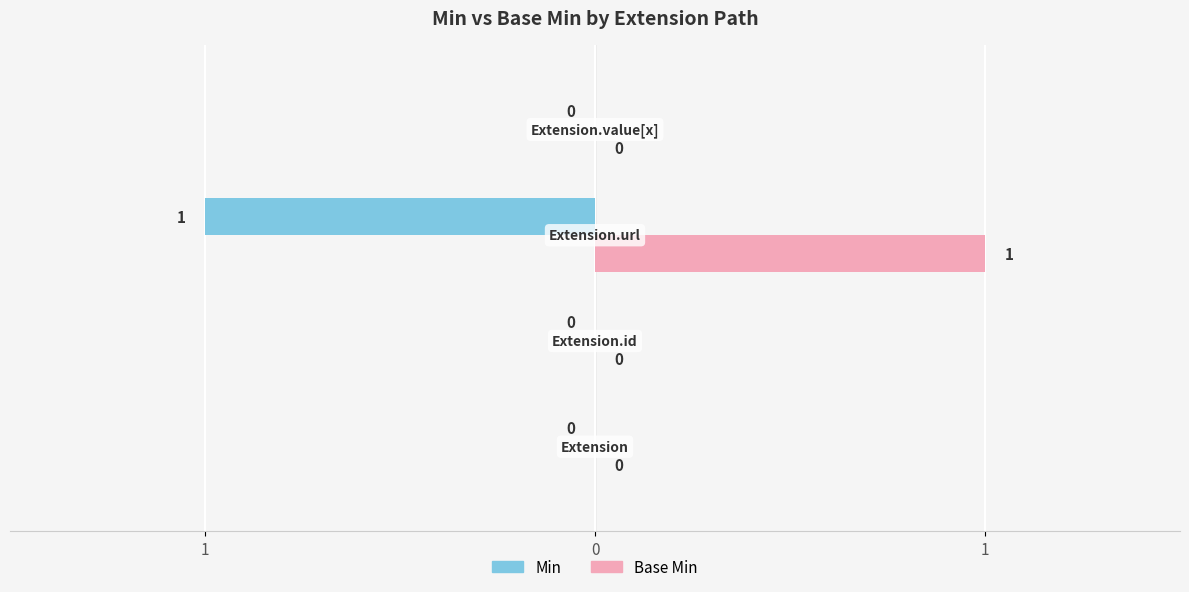

Which series has the largest total across all categories?

Base Min